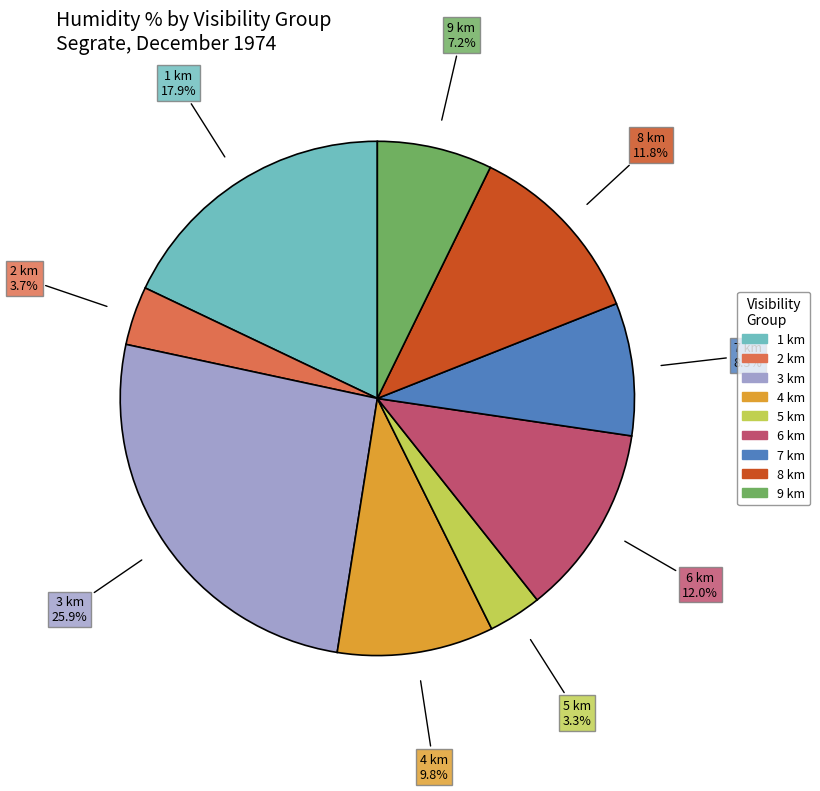

To the nearest percent, what is the difference between the largest and smallest slice percentages?

23%